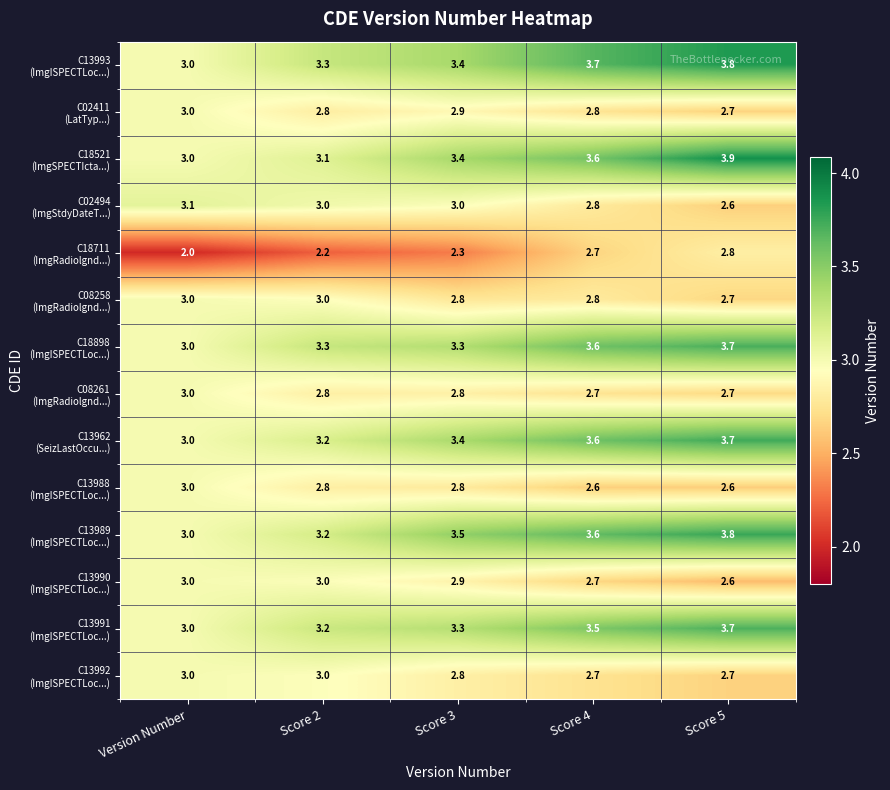

What is the minimum value shown in the chart?

2.0